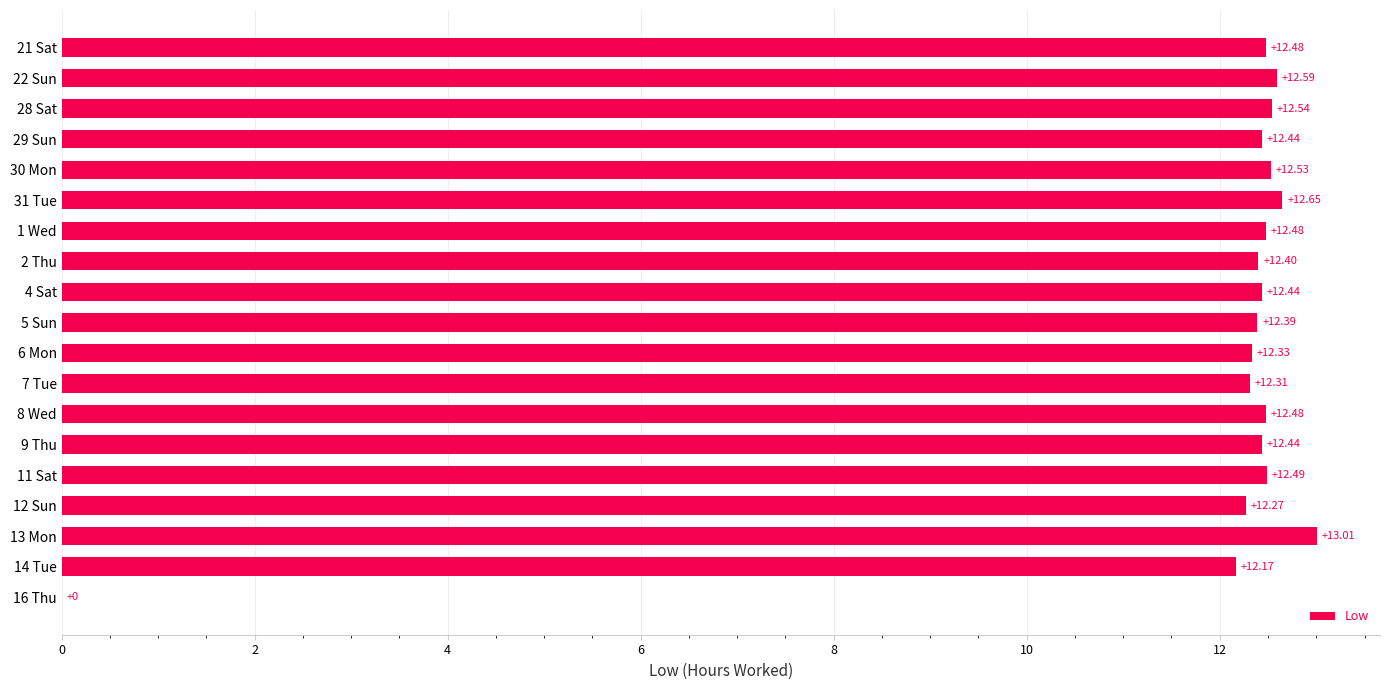

What is the change in value from 22 Sun to 31 Tue?

+0.1